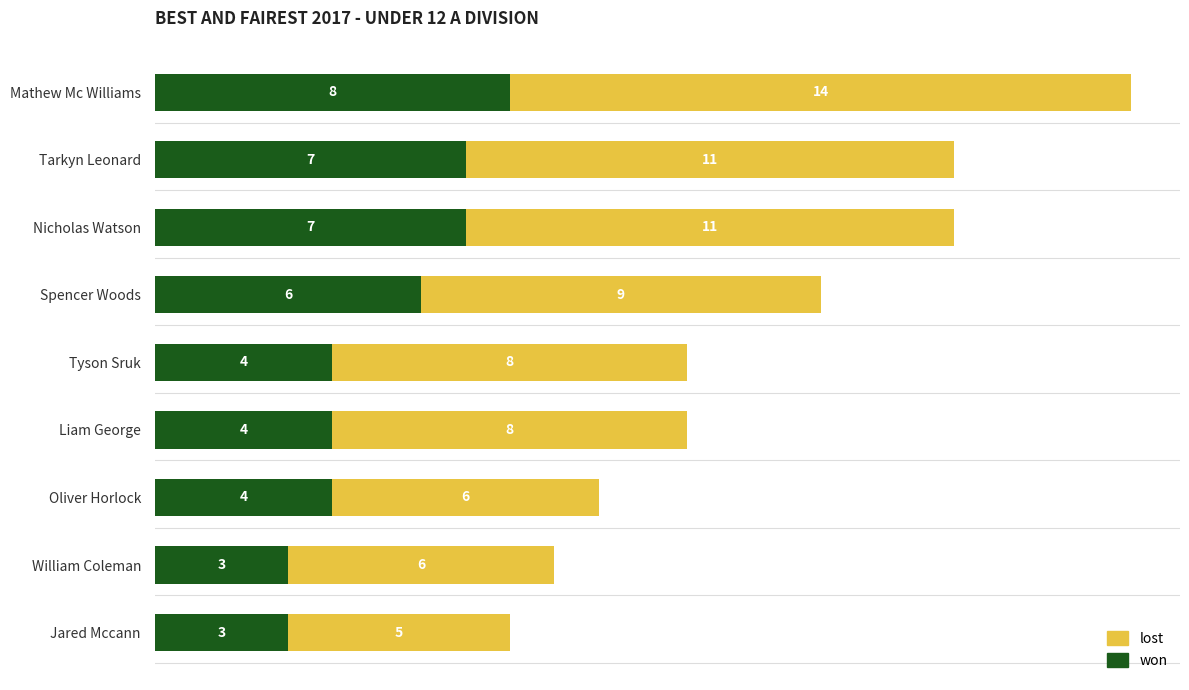

What is the total value across all series at Tarkyn Leonard?

18